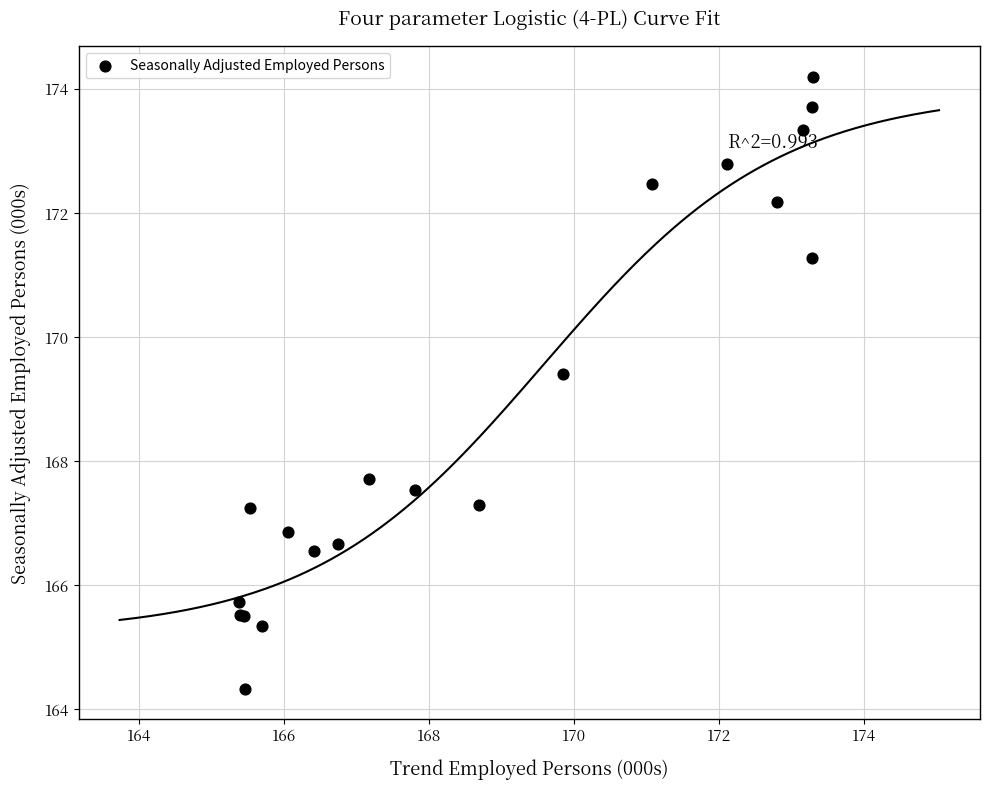

What Y value in the scatter plot is closest to 169?

169.4